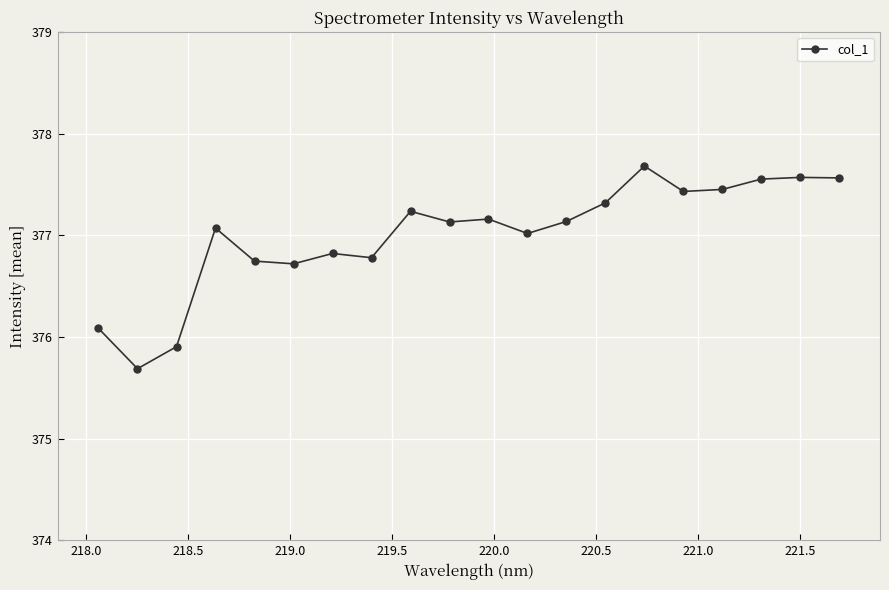

What is the smallest value displayed?

375.7